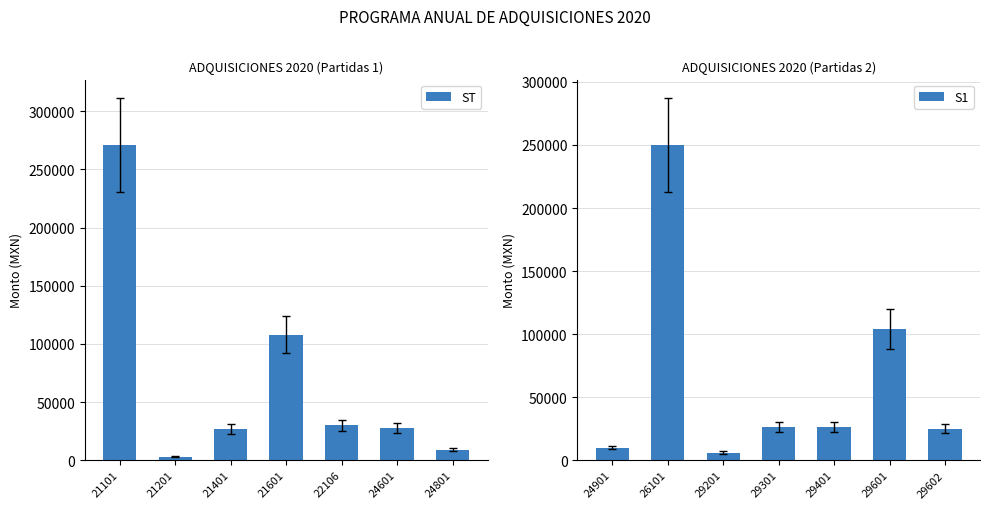

True or false: ST has a value of 3000 at 21201.

True